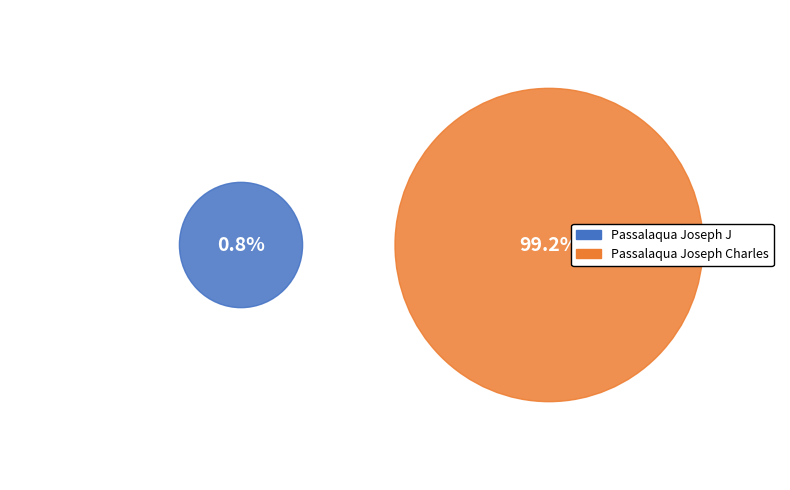

True or false: Passalaqua Joseph J accounts for 9% of the total.

False